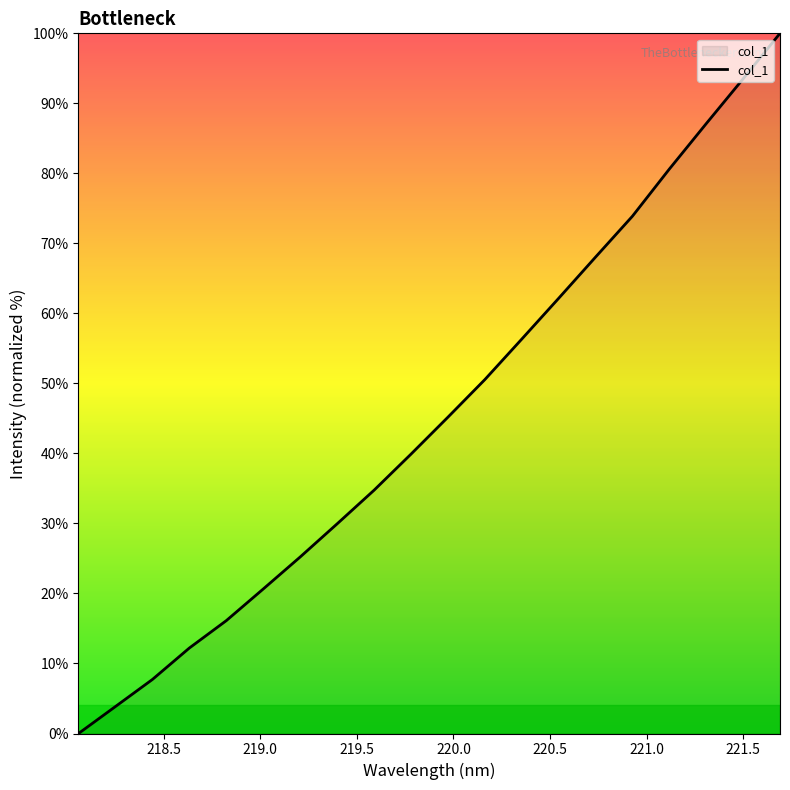

Does the chart have visible grid lines?

No